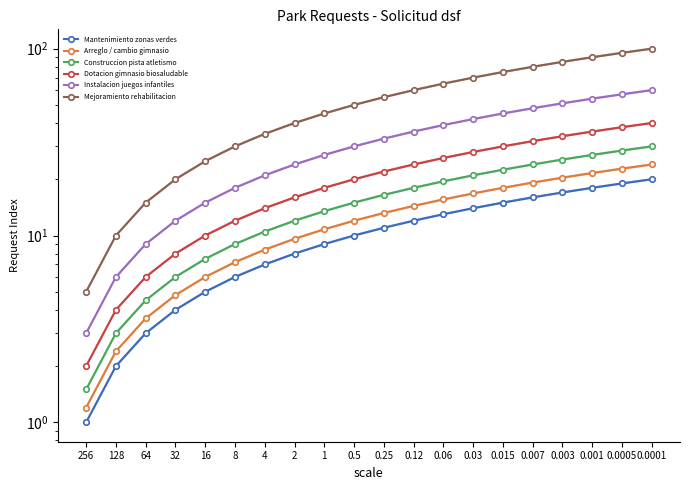

At which label is Dotacion gimnasio biosaludable closest to 21?

0.5